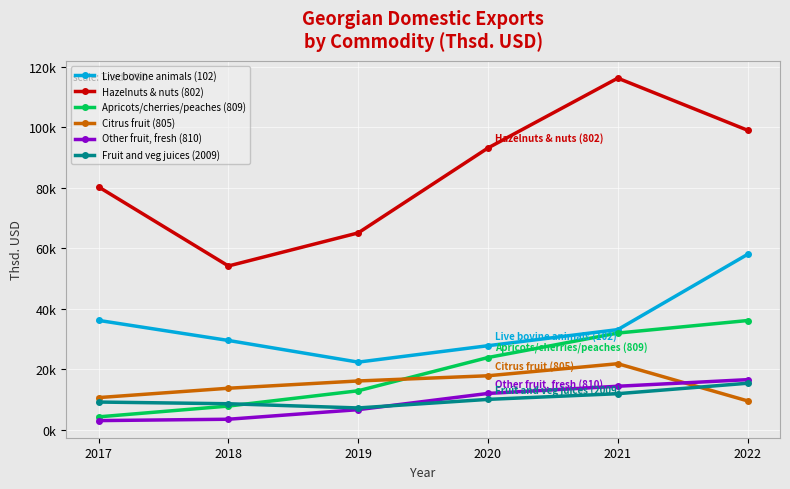

What is the difference between the second highest and second lowest values in the Citrus fruit (805) series?

7209.4